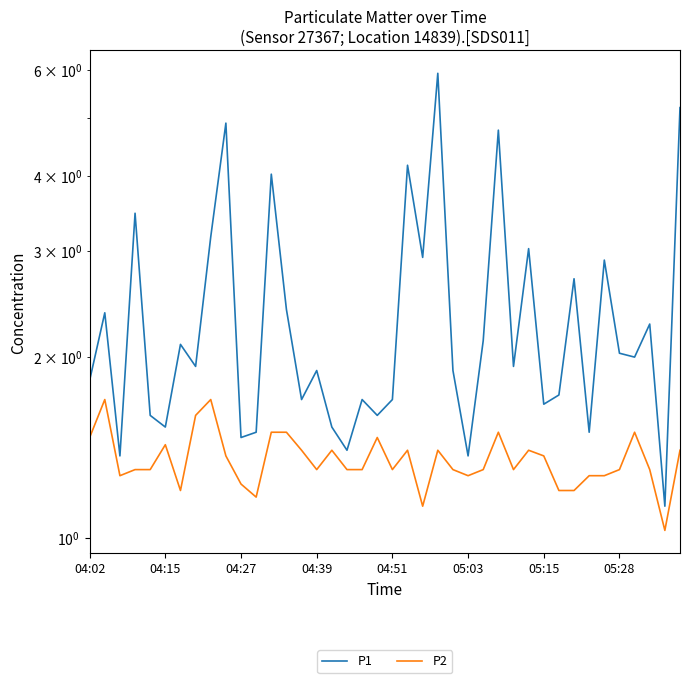

How many lines are shown in the chart?

2